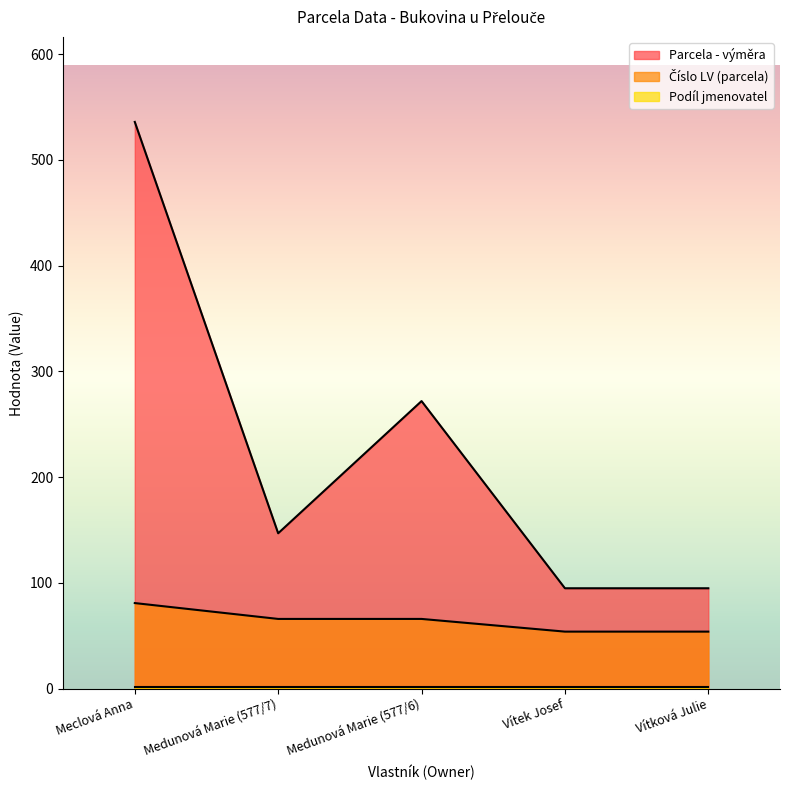

How many Parcela - výměra values are between 95 and 272?

4